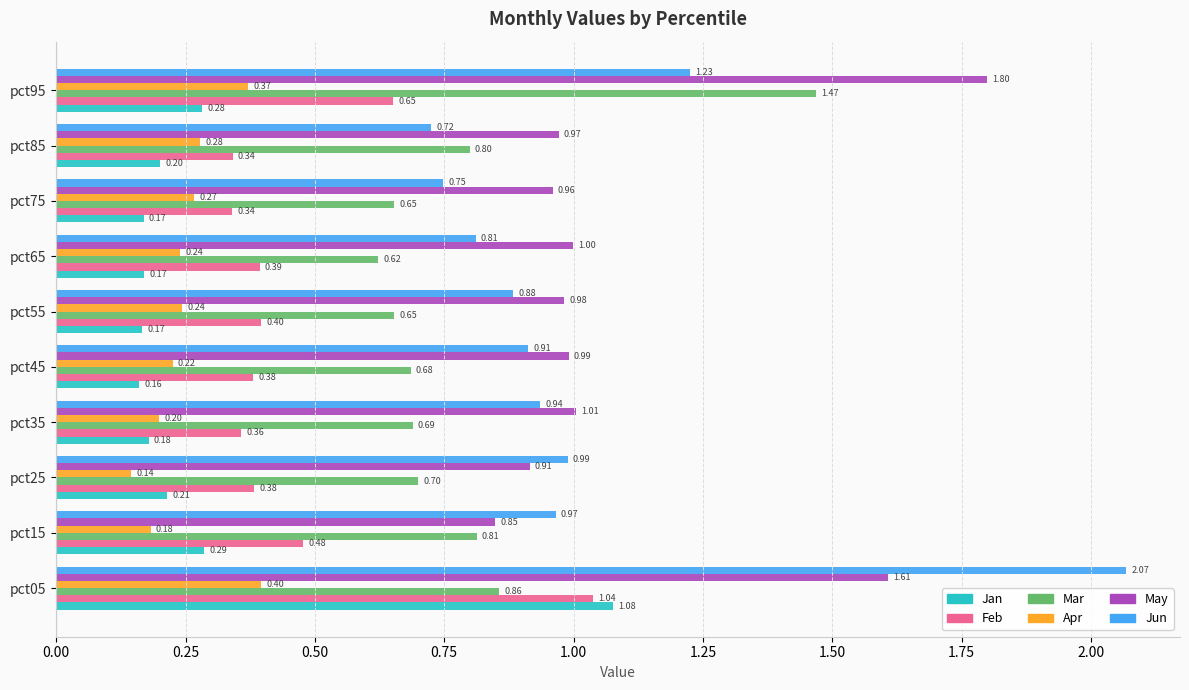

What is the difference between the second highest and minimum values in the May series?

0.8